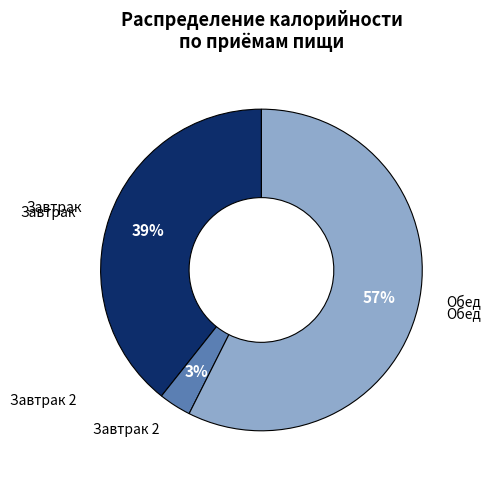

Is there any slice that represents more than half of the pie?

Yes